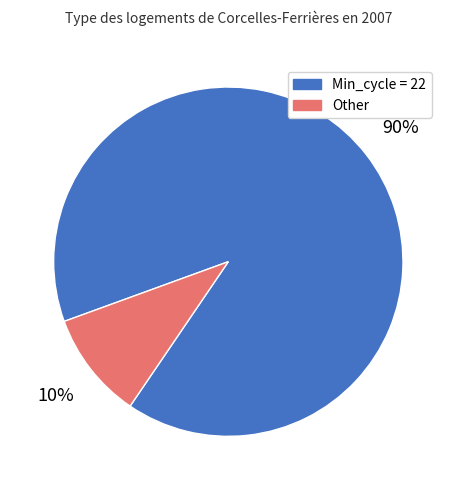

Does any single category account for the majority?

Yes